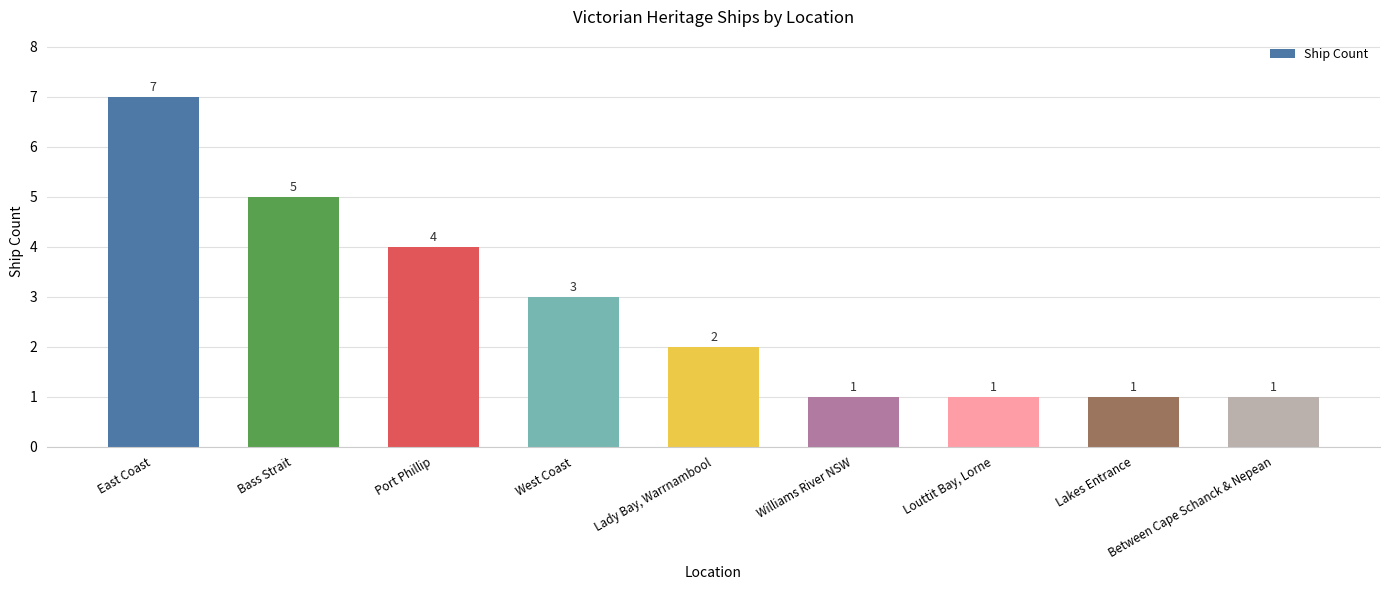

Reading left to right, transcribe all the data shown in this chart.

7	5	4	3	2	1	1	1	1